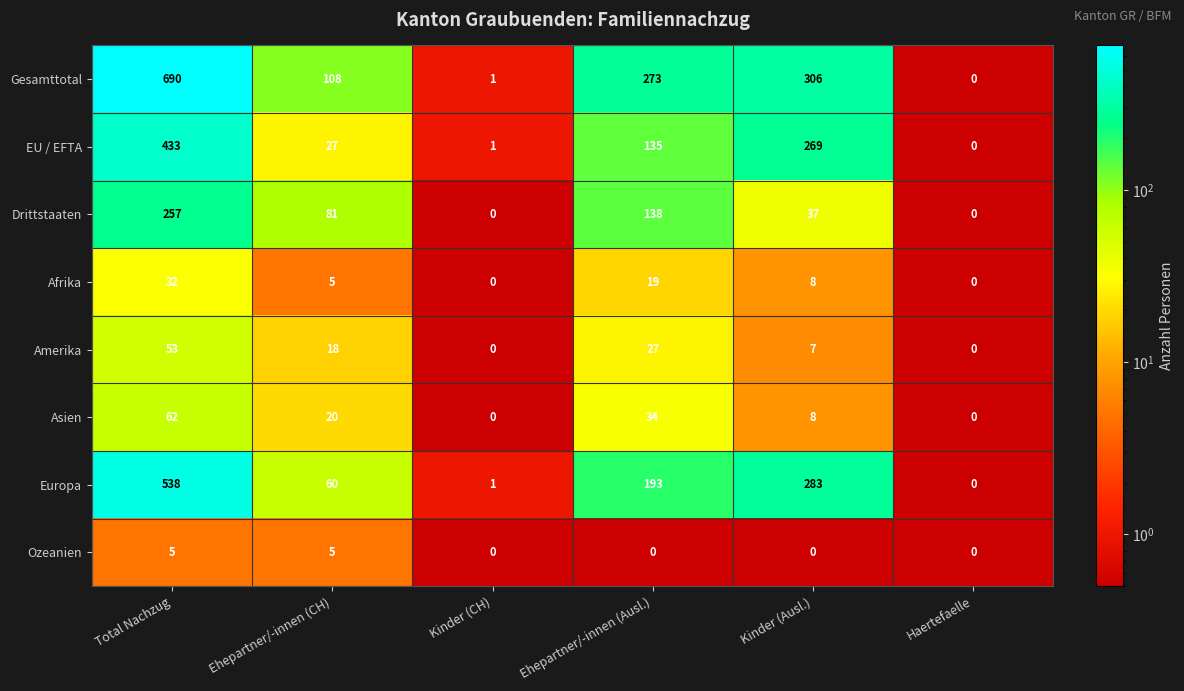

What is the approximate value of Europa at Ehepartner/-innen (Ausl.), to the nearest 100?

200